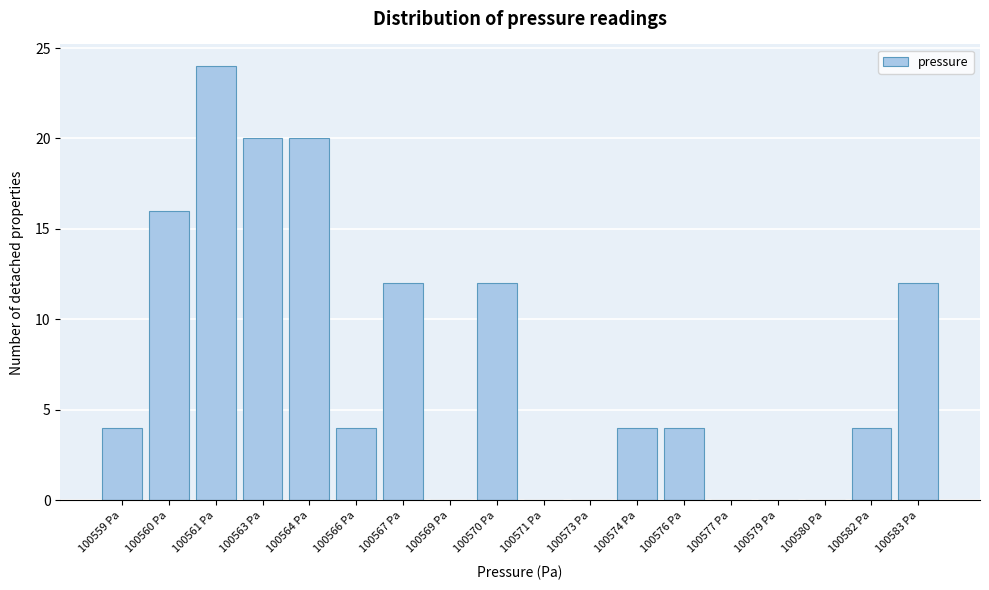

Reading right to left, extract all data points from this chart.

100583 Pa=12	100582 Pa=4	100580 Pa=0	100579 Pa=0	100577 Pa=0	100576 Pa=4	100574 Pa=4	100573 Pa=0	100571 Pa=0	100570 Pa=12	100569 Pa=0	100567 Pa=12	100566 Pa=4	100564 Pa=20	100563 Pa=20	100561 Pa=24	100560 Pa=16	100559 Pa=4